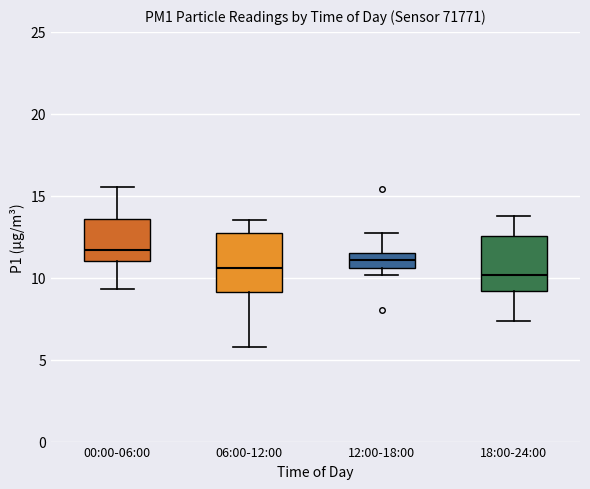

Where does the median line of the box for 18:00-24:00 sit on the y-axis? The values are not printed on the chart, so give them approximately, as read against the axis.

10.0